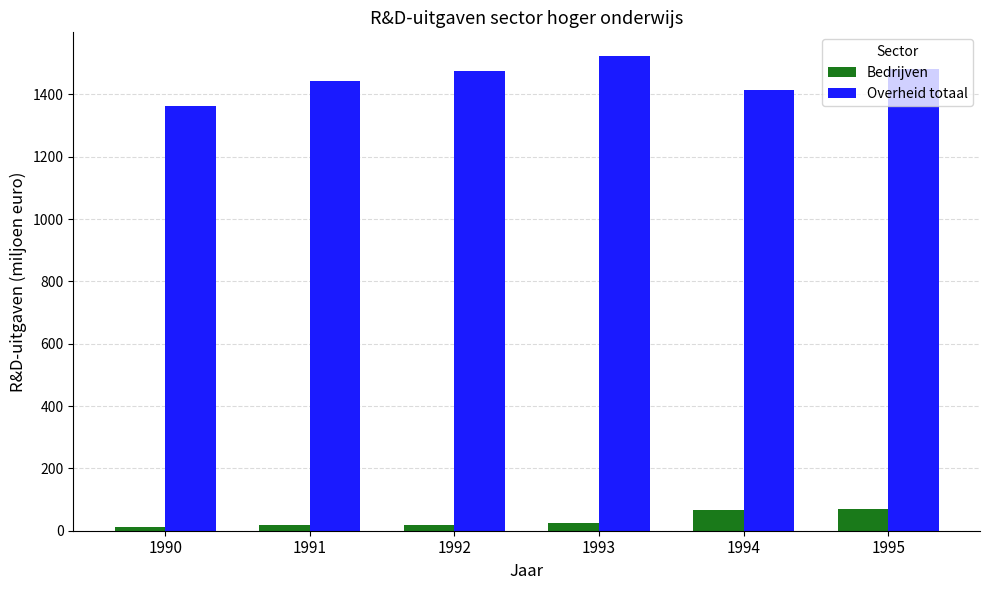

List the series in order of their peak value, highest first.

Overheid totaal, Bedrijven